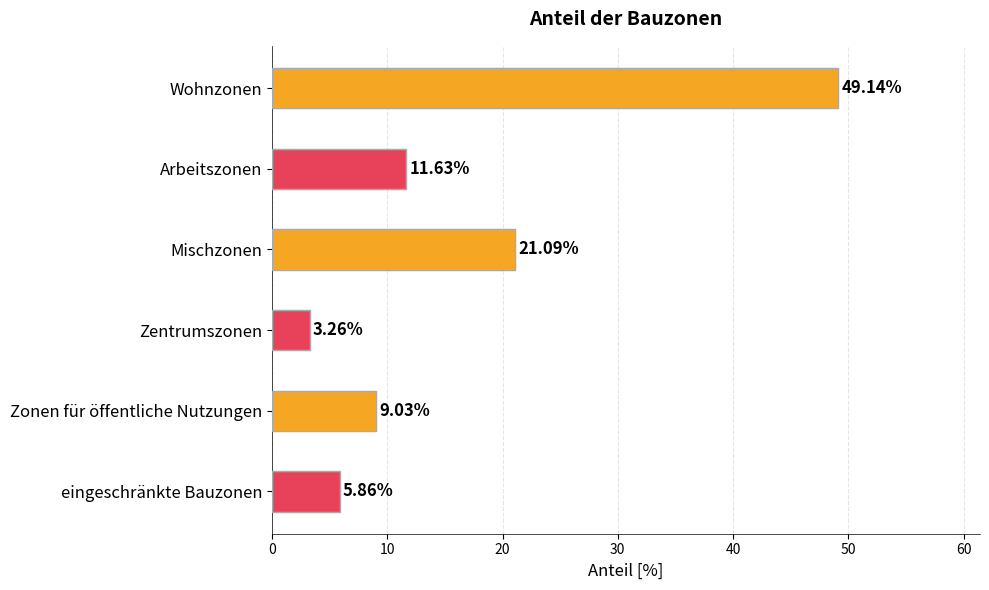

Count the number of data series in this chart.

1